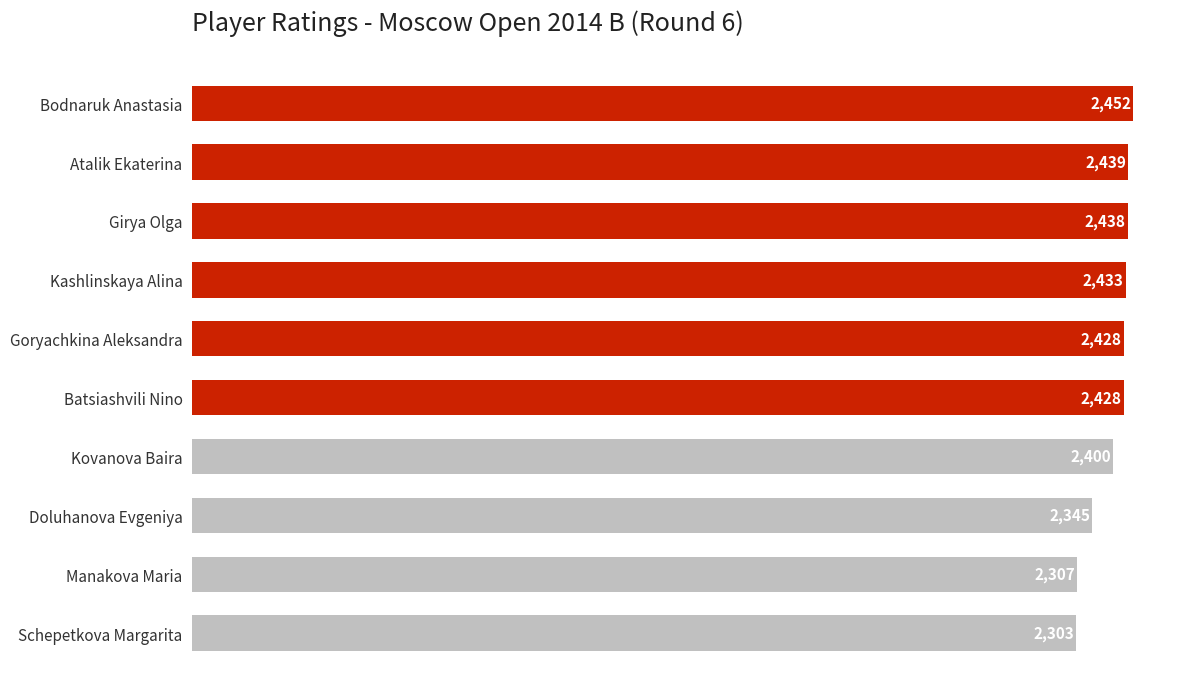

At which label is the value closest to 2377?

Kovanova Baira